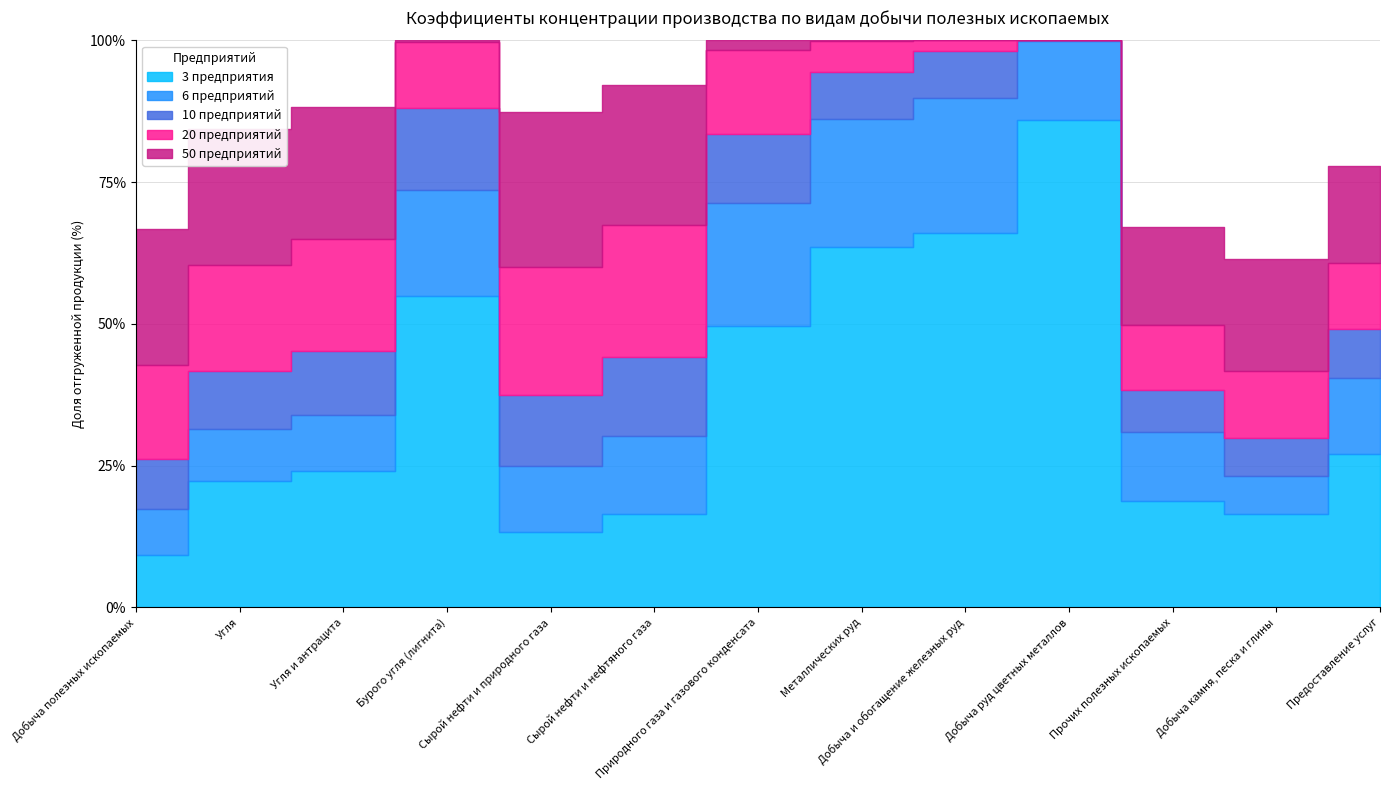

What is the average value of the 10 предприятий series?

59.7